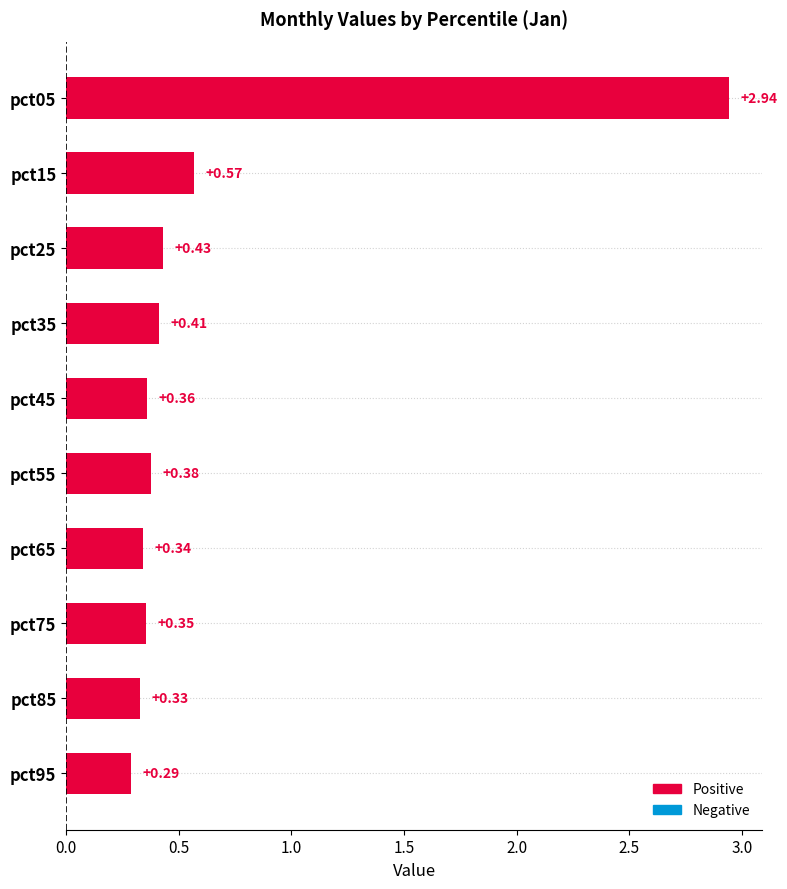

Which category has the lowest value across all series?

pct95